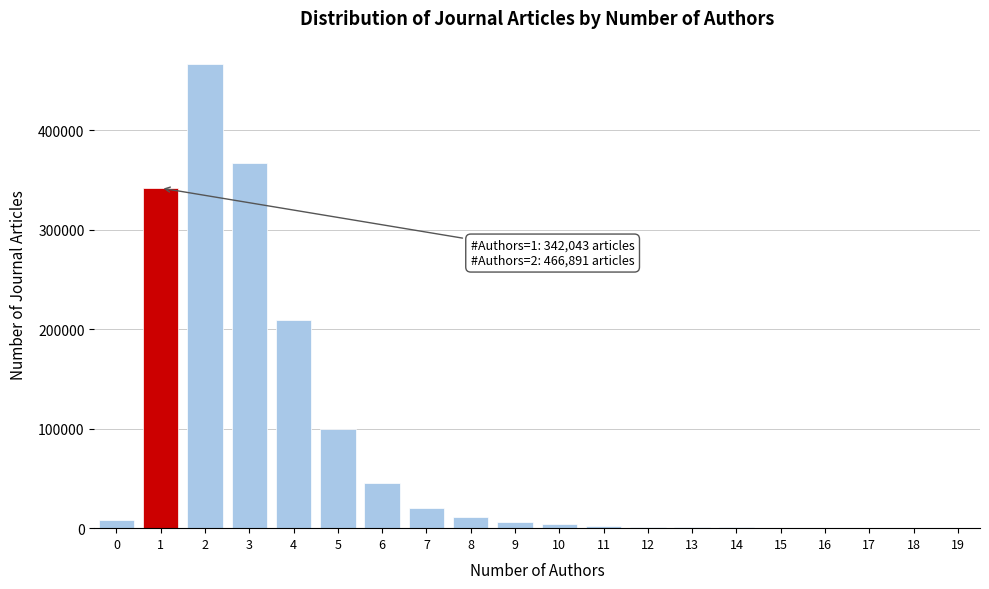

What is the sum of all values?

1587311